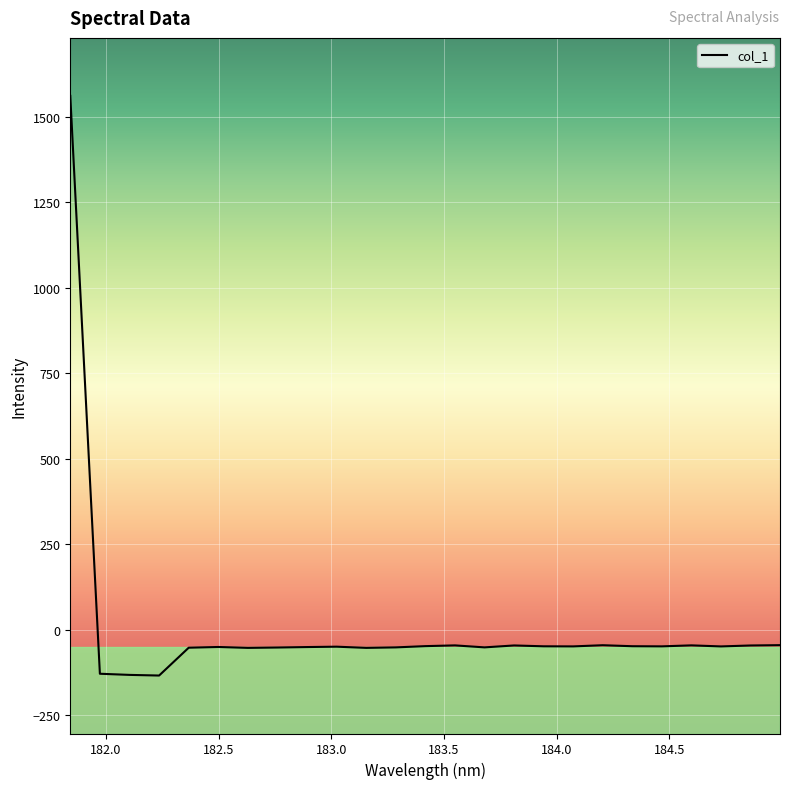

What is the smallest value displayed?

-134.3